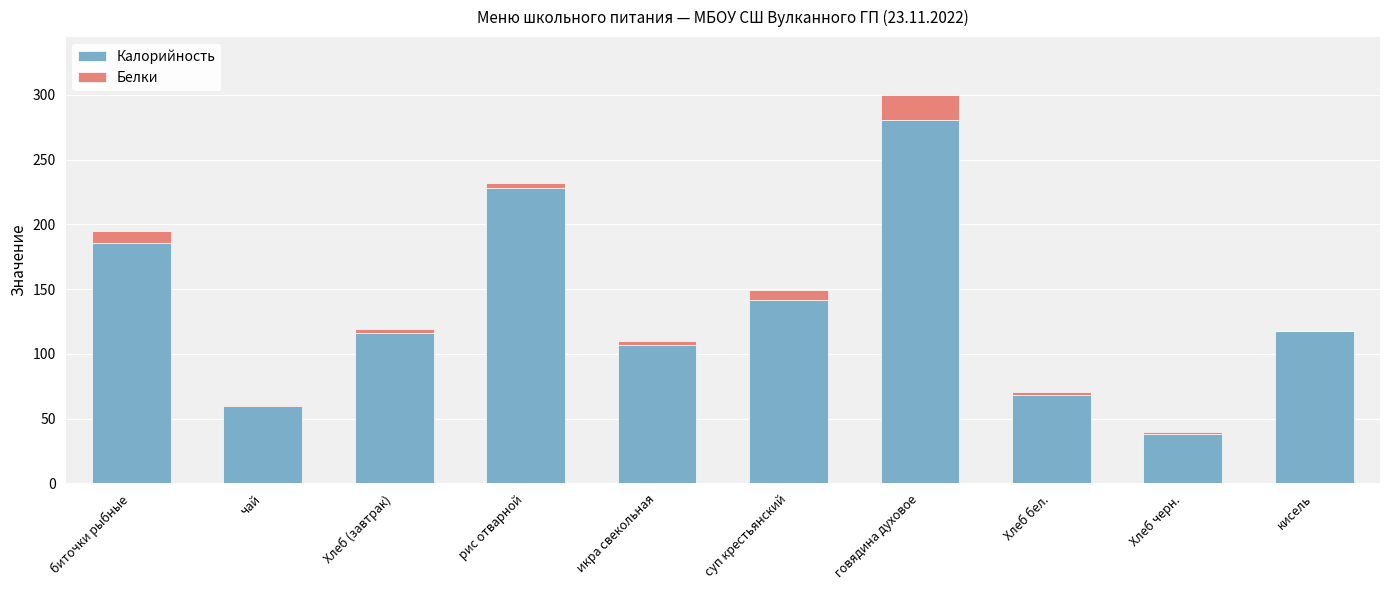

What is the highest value of the Калорийность series?

280.8